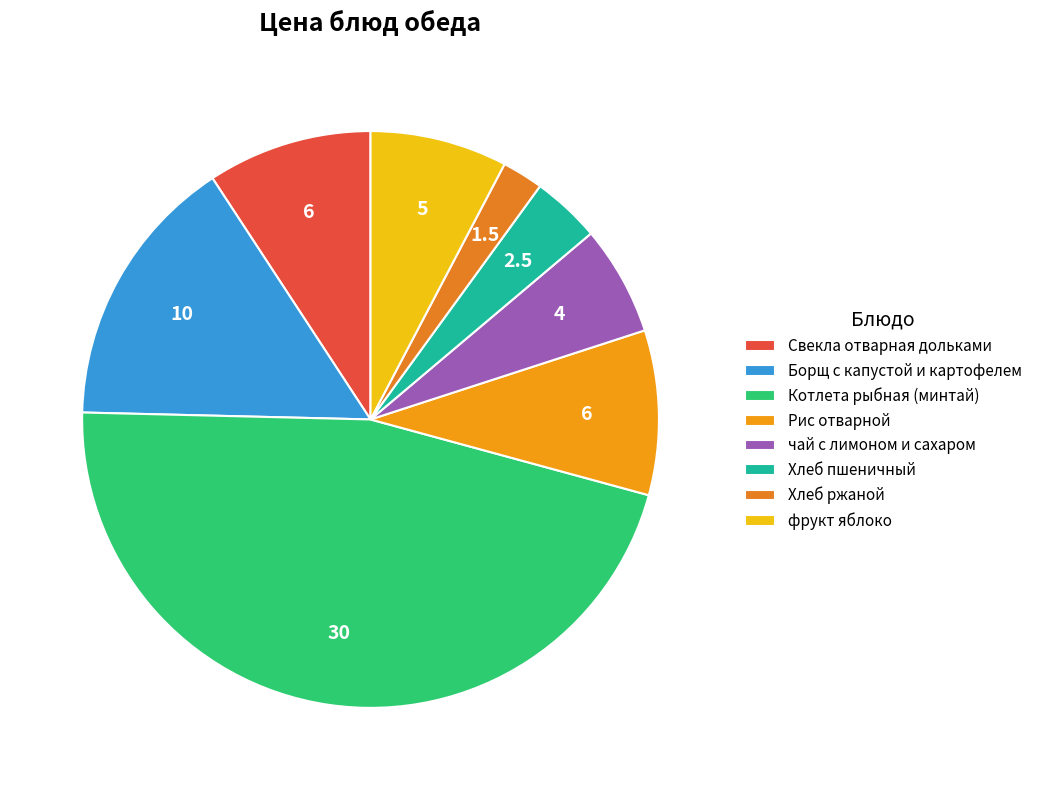

Between Хлеб ржаной and Котлета рыбная (минтай), which is larger?

Котлета рыбная (минтай)